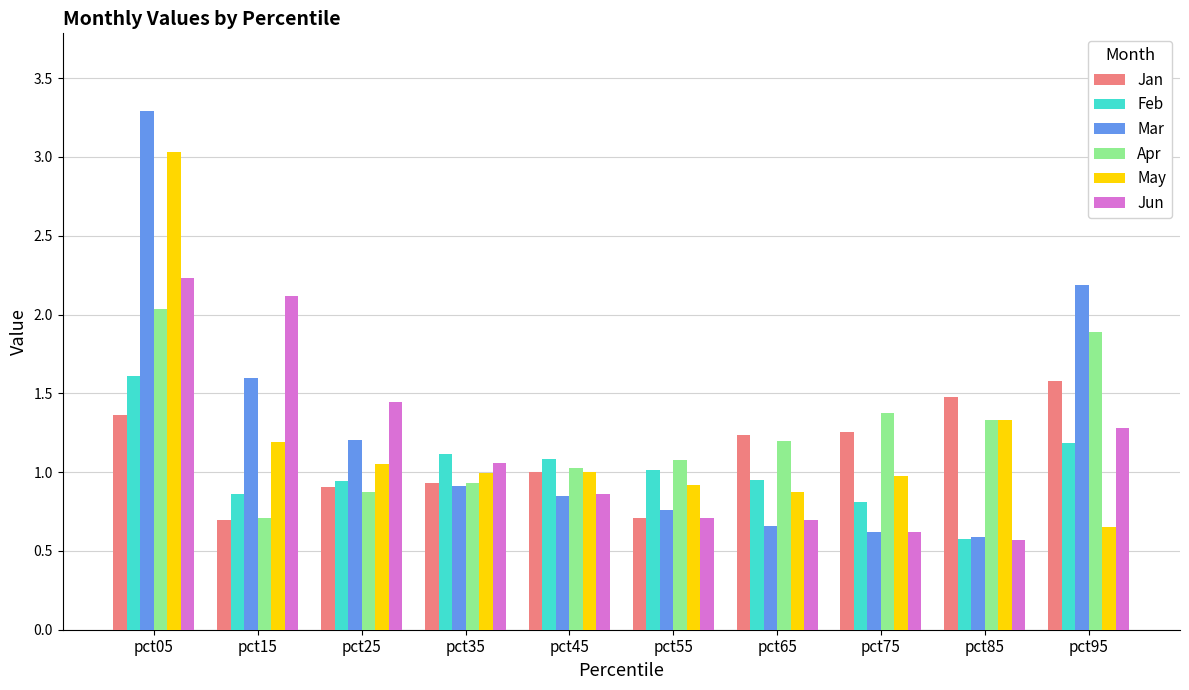

Are the bars horizontal?

No